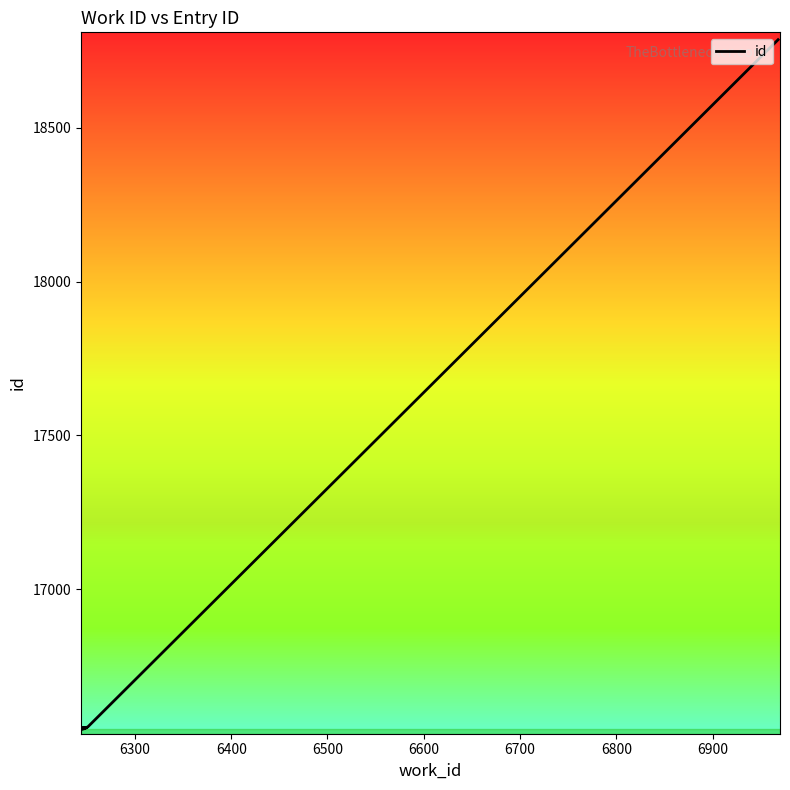

Does the chart have visible grid lines?

No